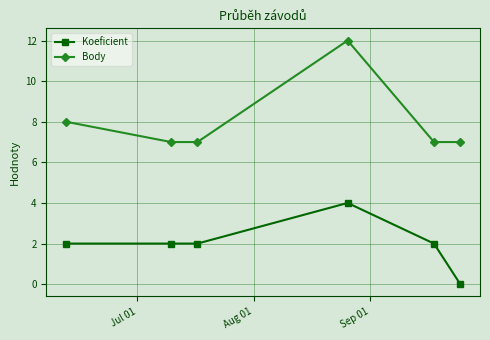

At how many categories does at least one series exceed 6?

6